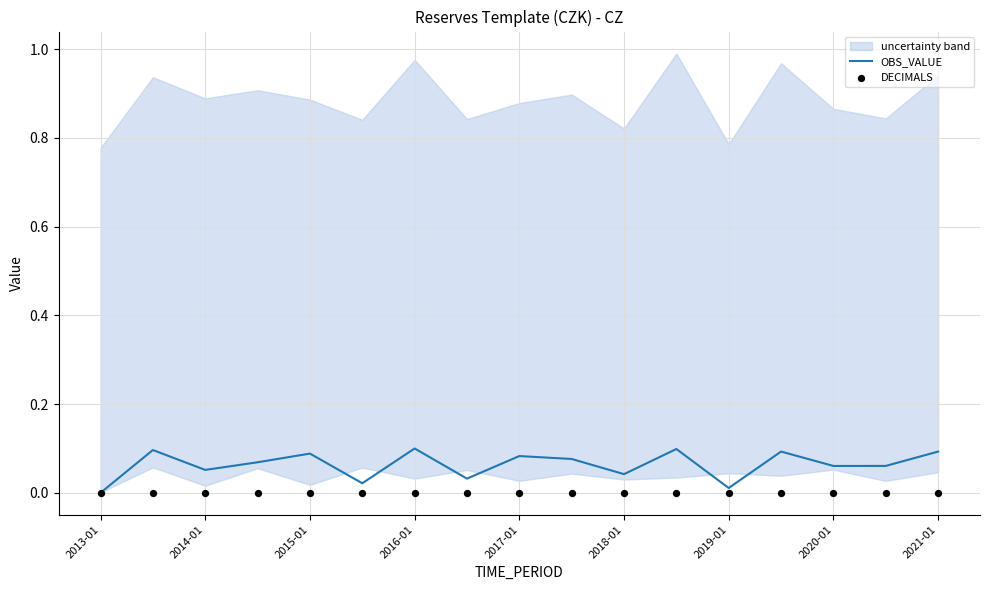

Which series contains the lowest Y value?

OBS_VALUE